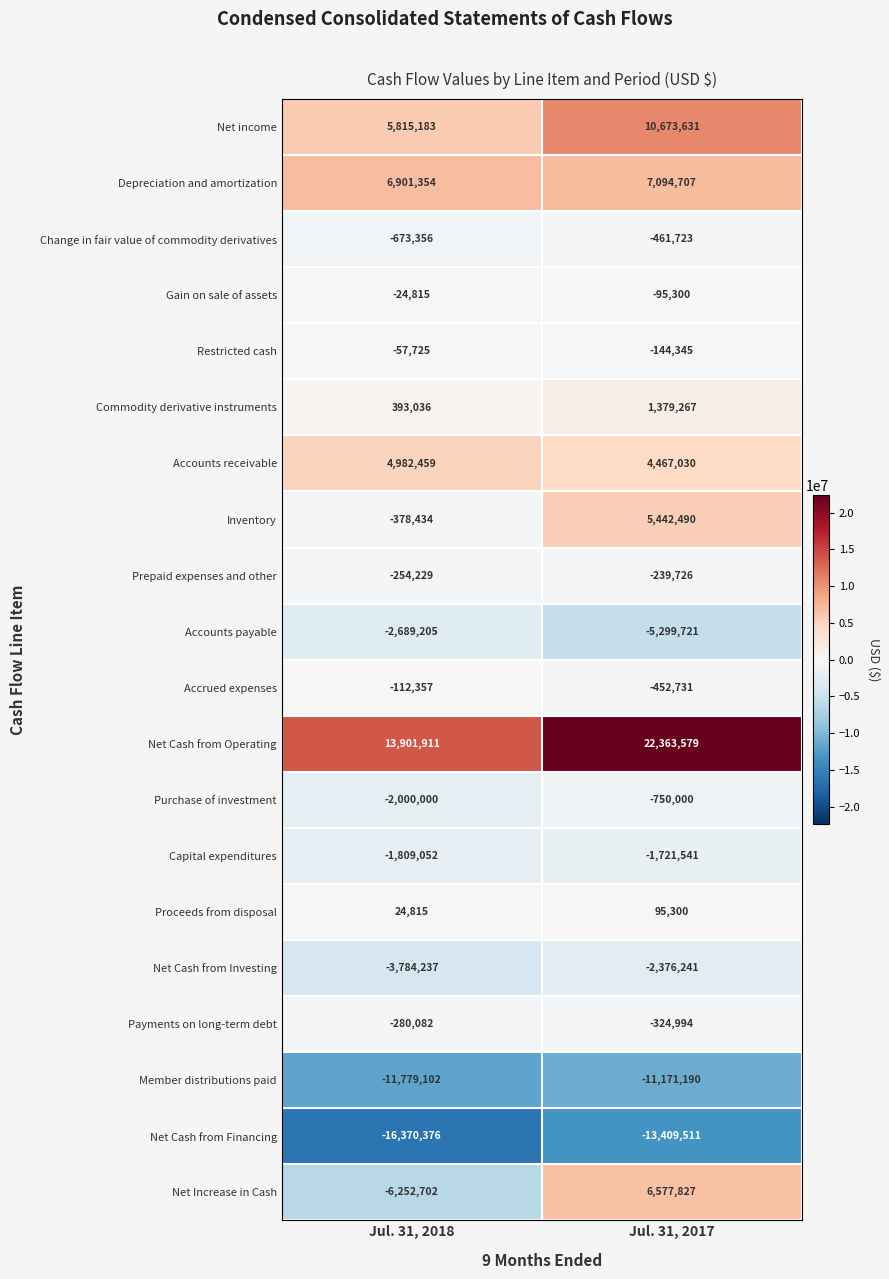

What is the sum of the Net Increase in Cash values at Jul. 31, 2017 and Jul. 31, 2018?

325125